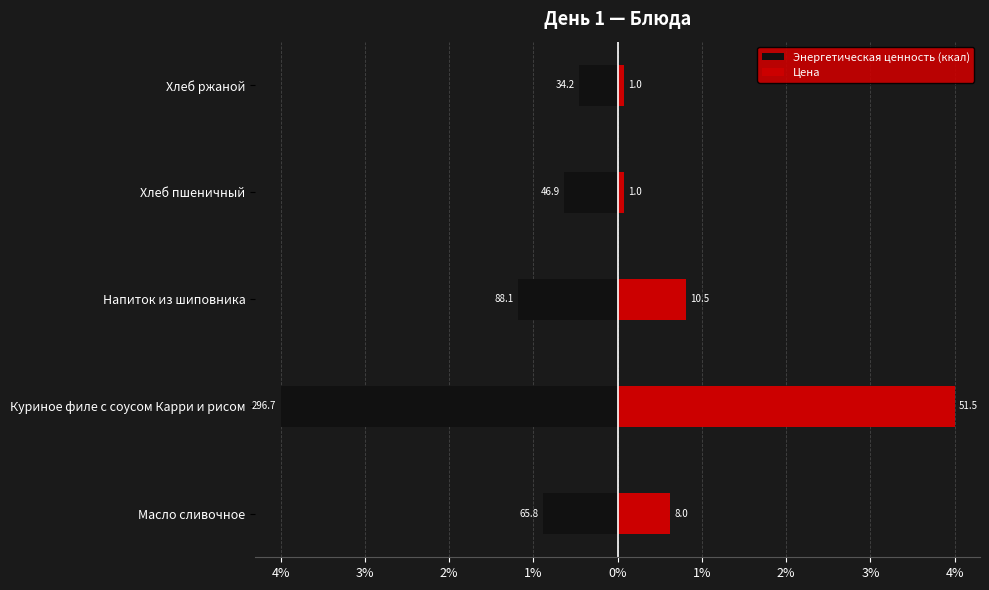

What are all the series names shown in the legend?

Энергетическая ценность (ккал), Цена